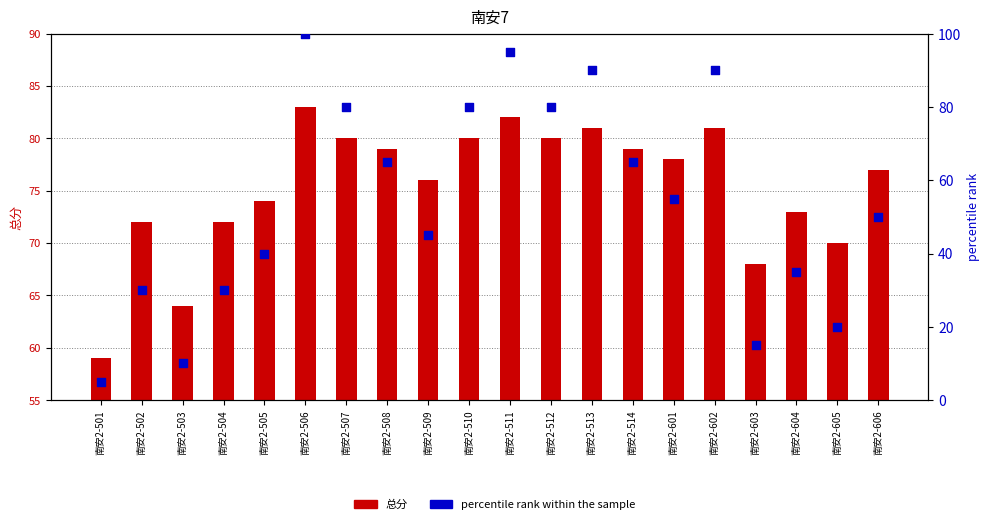

Which series has the largest total across all categories?

总分